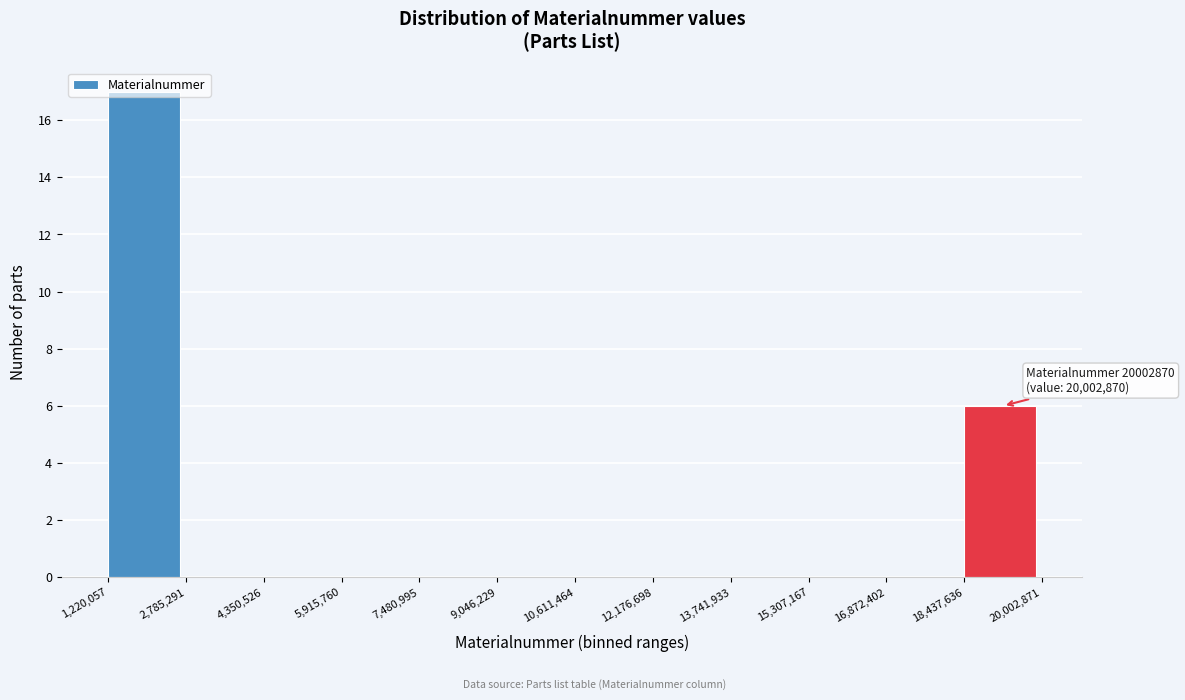

Over which range of the x-axis is the bar tallest?

1,220,057 to 2,785,291